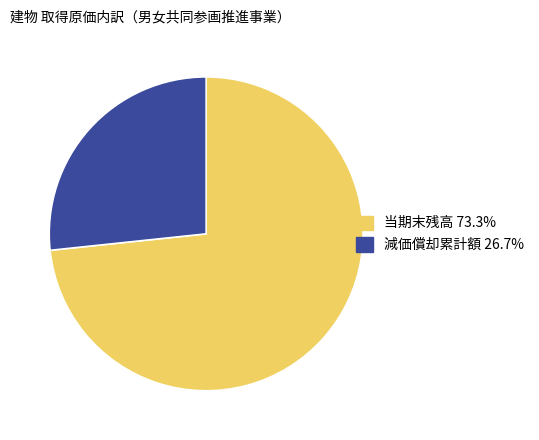

Is 当期末残高 73.3% the majority of the pie?

Yes